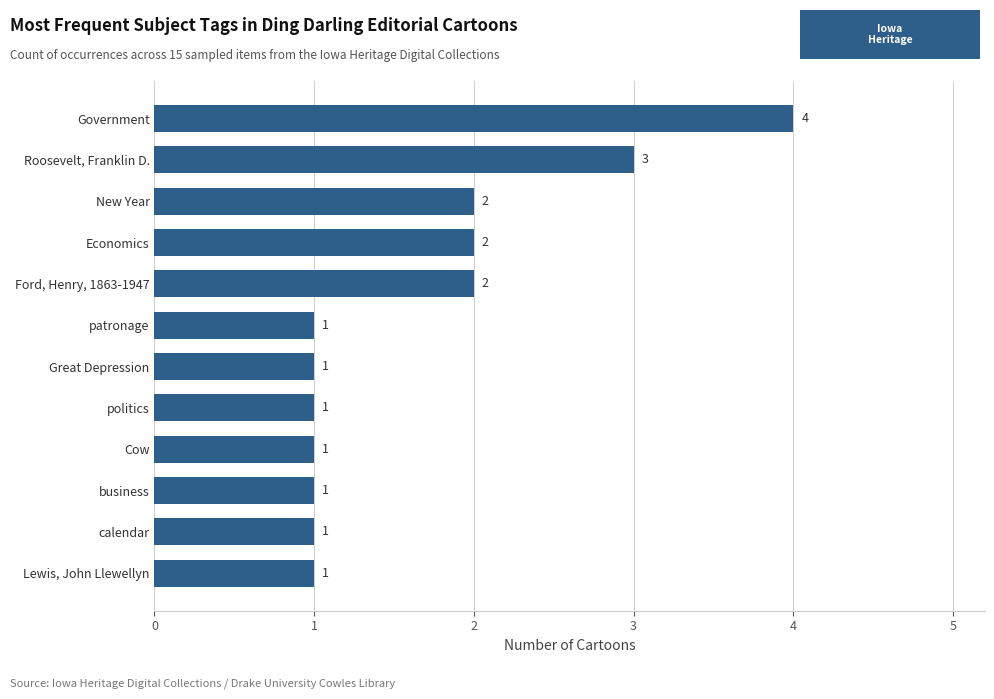

Count the values in the range 1 to 2.

10